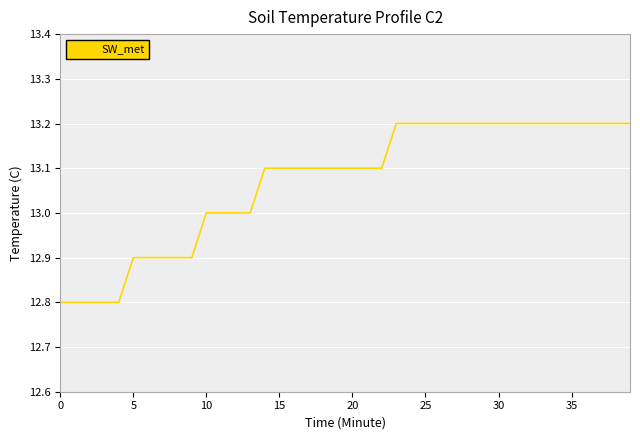

What is the minimum value shown in the chart?

12.8